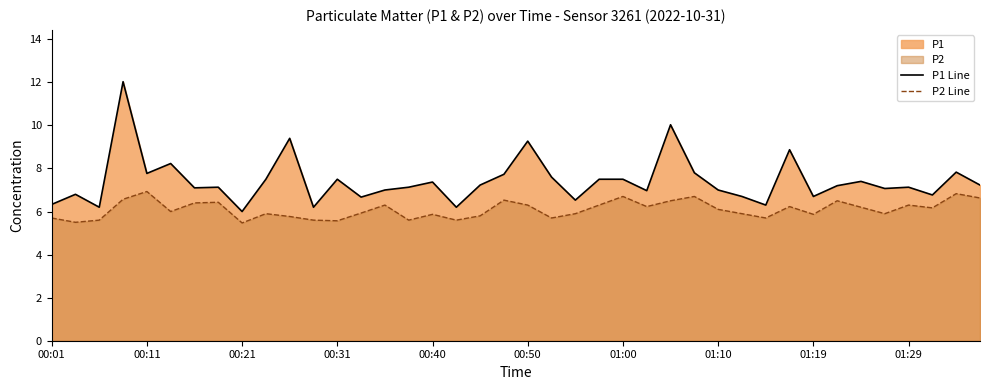

What is the average value of the P2 Line series?

6.1